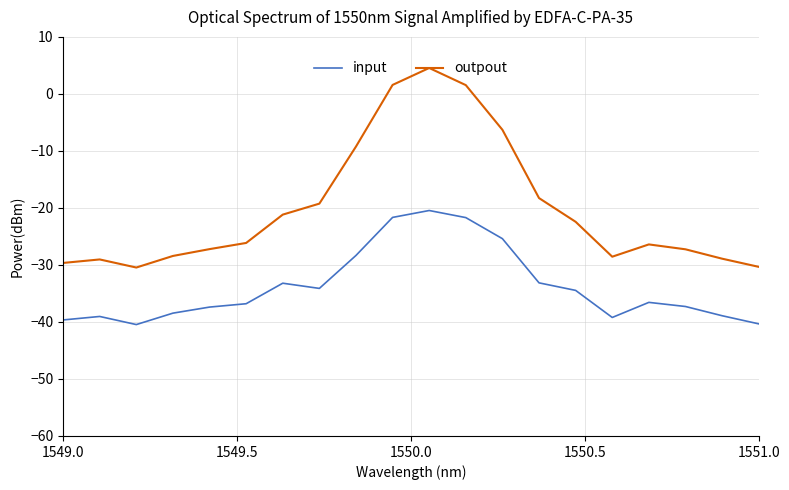

How many lines are shown in the chart?

2